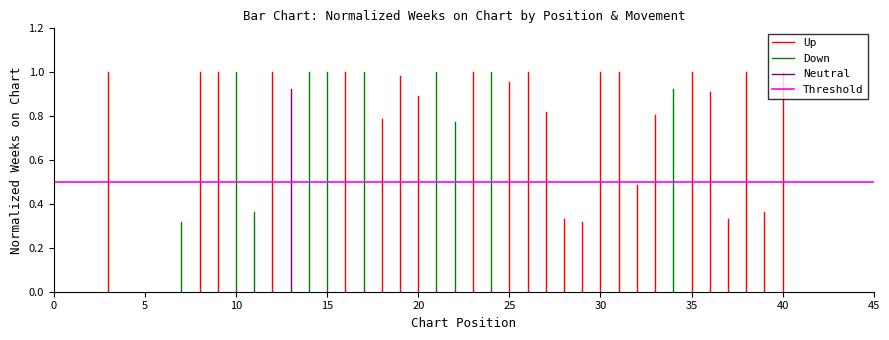

The value of Threshold at 0 is 0.3. True or false?

False